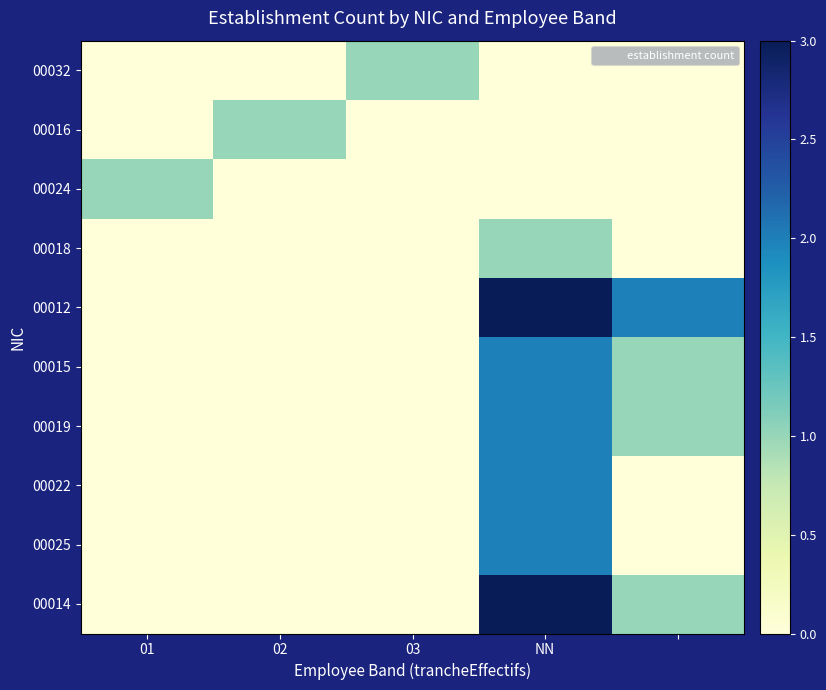

Which series has the largest total across all categories?

00012